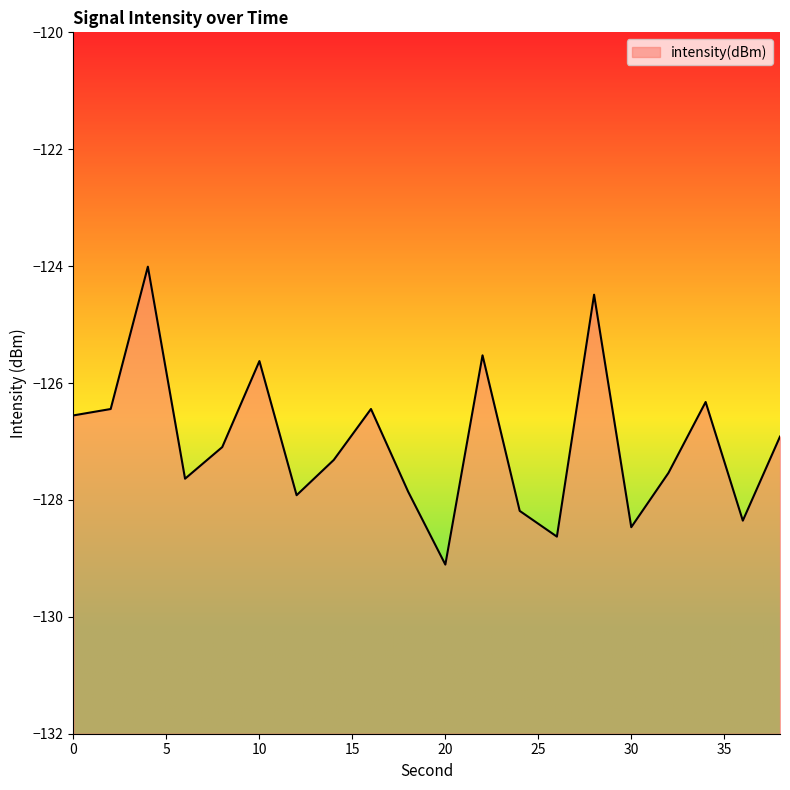

Between 20 and 16, which is larger?

16